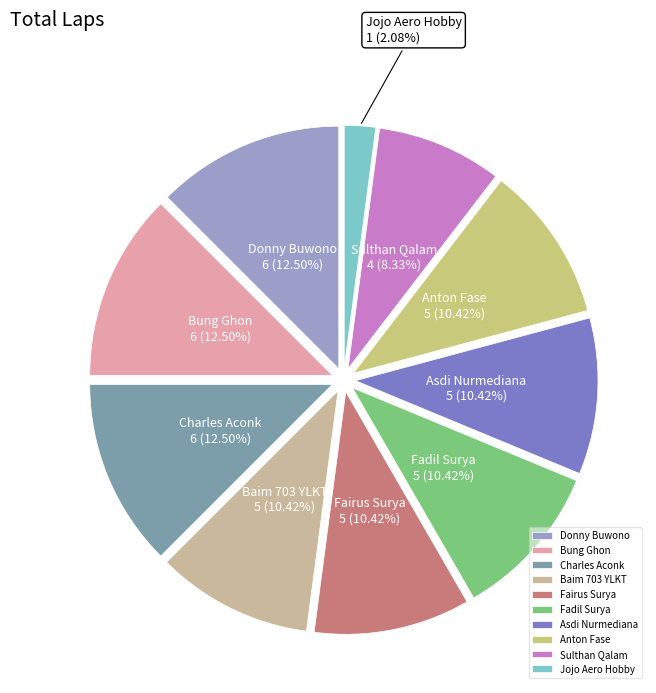

Which slice is the smallest?

Jojo Aero Hobby